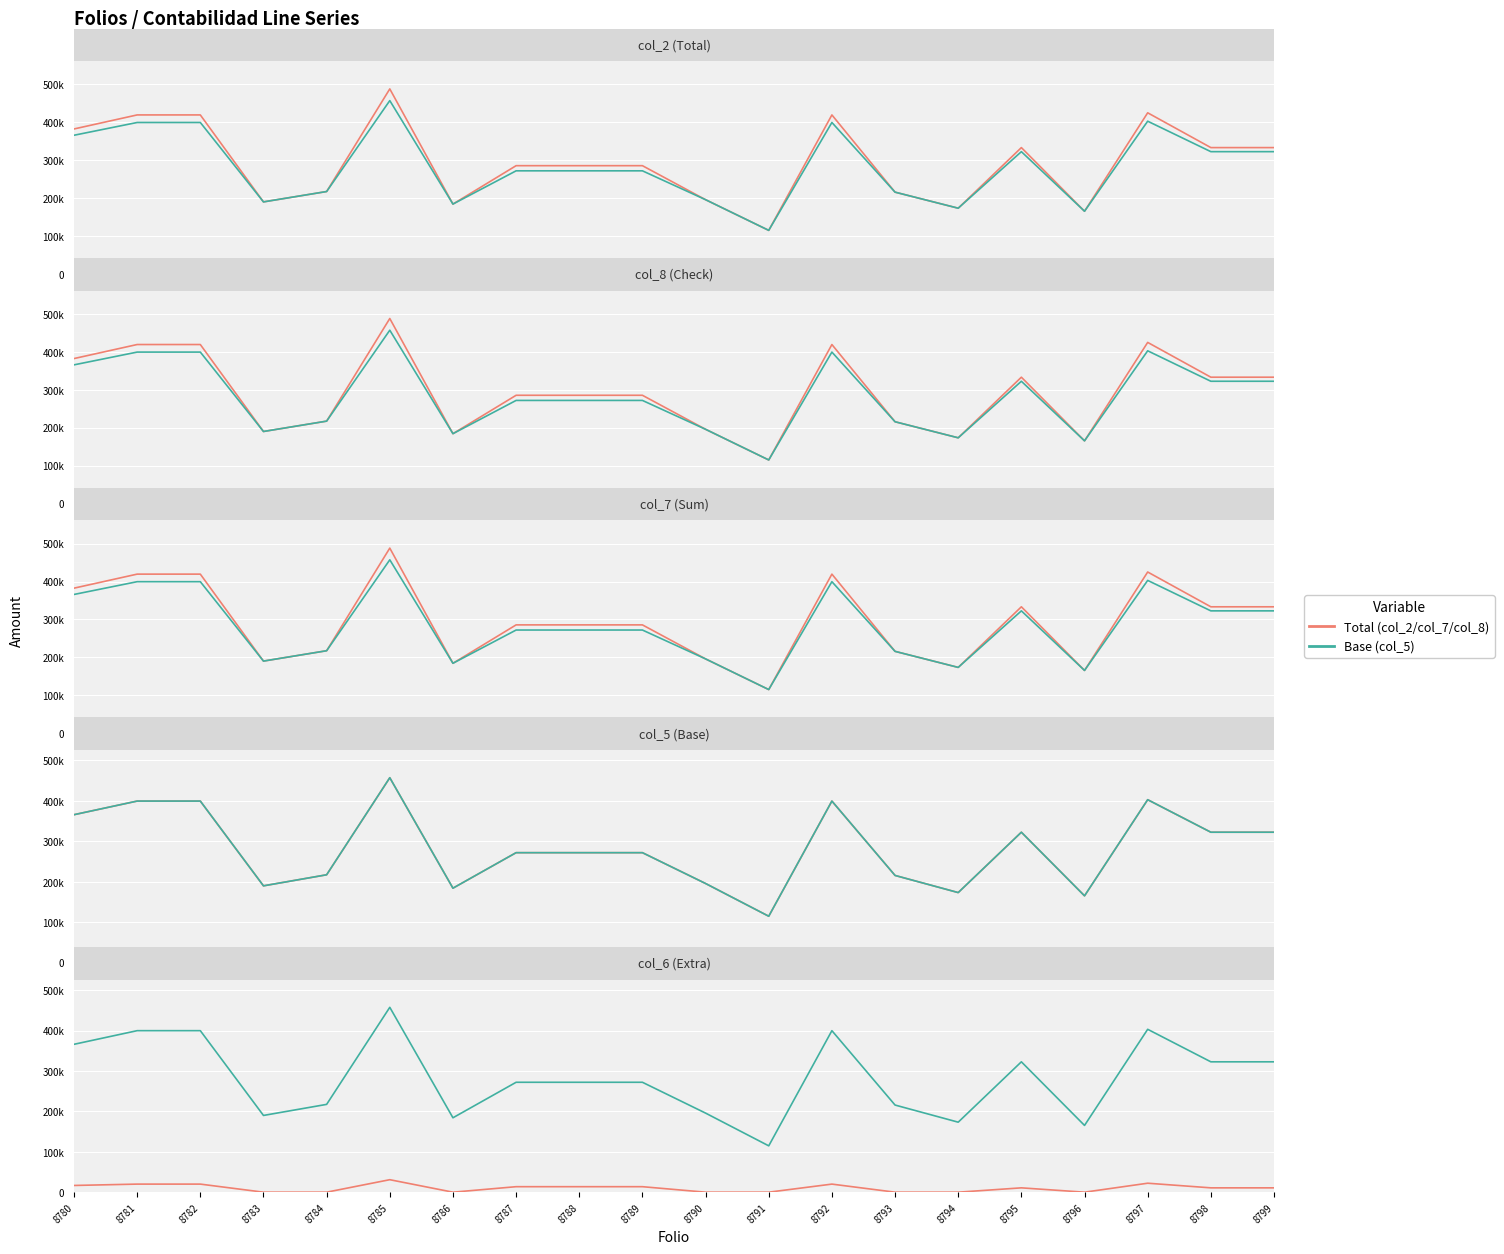

Rank the series at 8793 from highest to lowest value.

Base (col_5), Total (col_2)